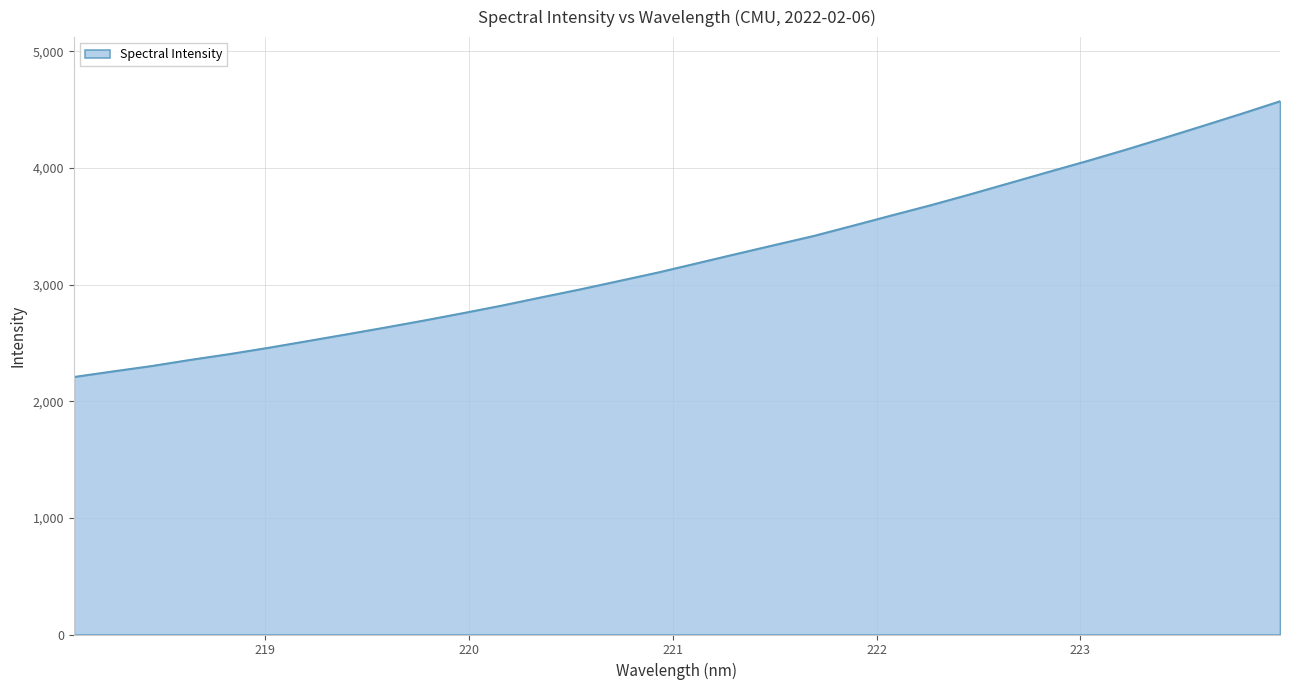

What is the difference between the maximum and minimum values?

2364.7